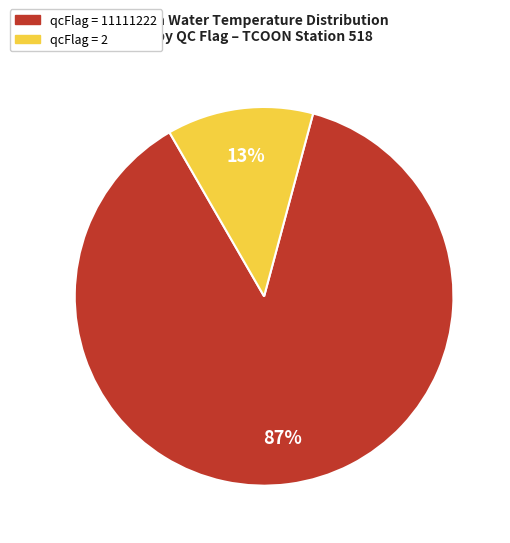

Does any single category account for the majority?

Yes